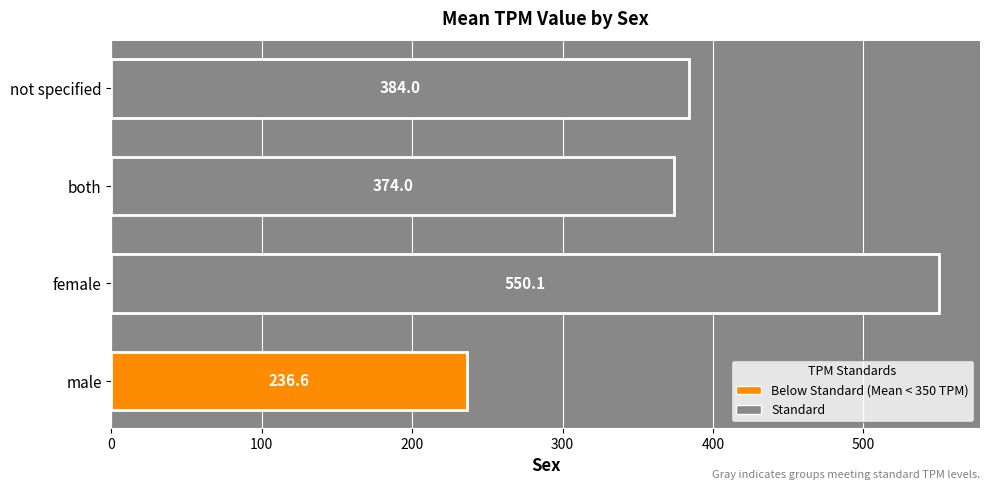

Reading bottom to top, transcribe all the data shown in this chart.

236.6	550.1	374.0	384.0